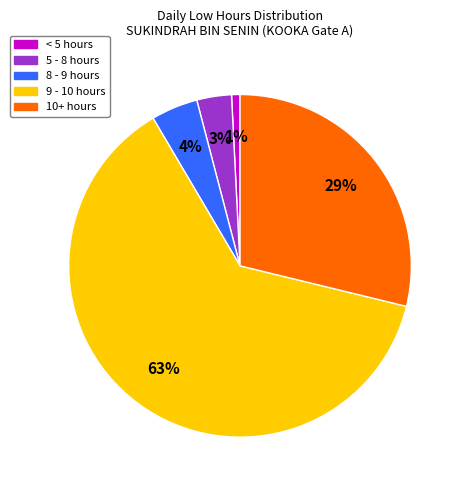

Is there a majority slice in this chart?

Yes